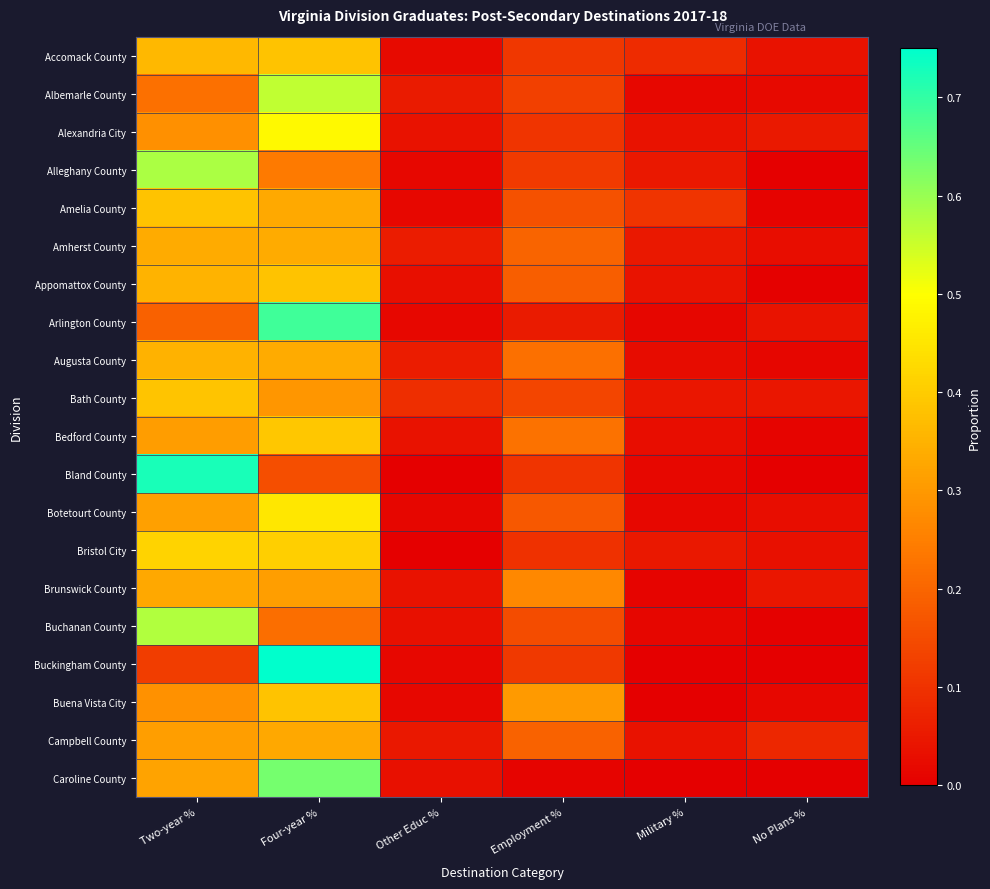

Which series changed the most between Four-year % and Employment %?

Buckingham County